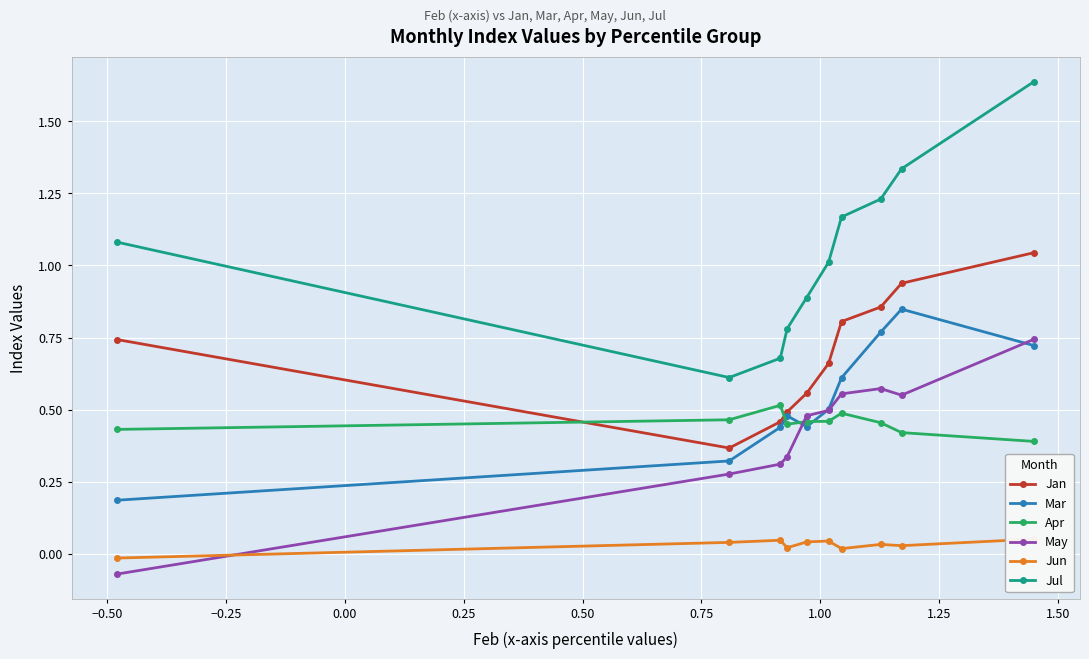

True or false: Jan and May cross at least once.

False